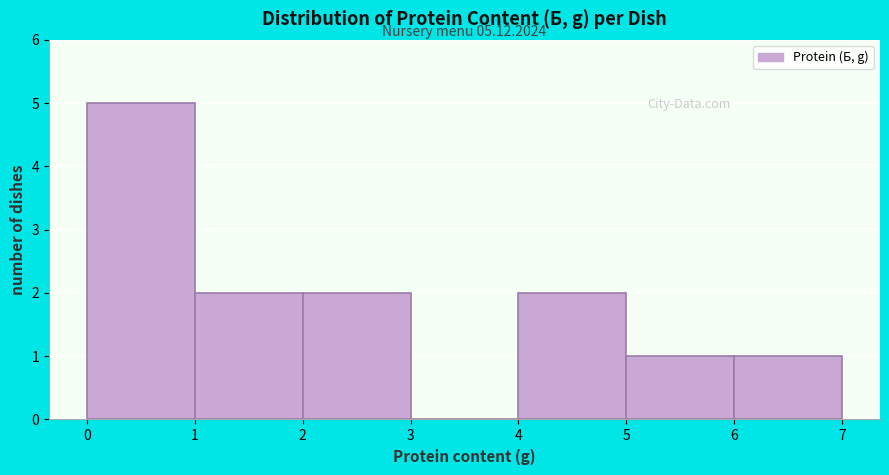

Which range on the x-axis has the tallest bar?

0 to 1